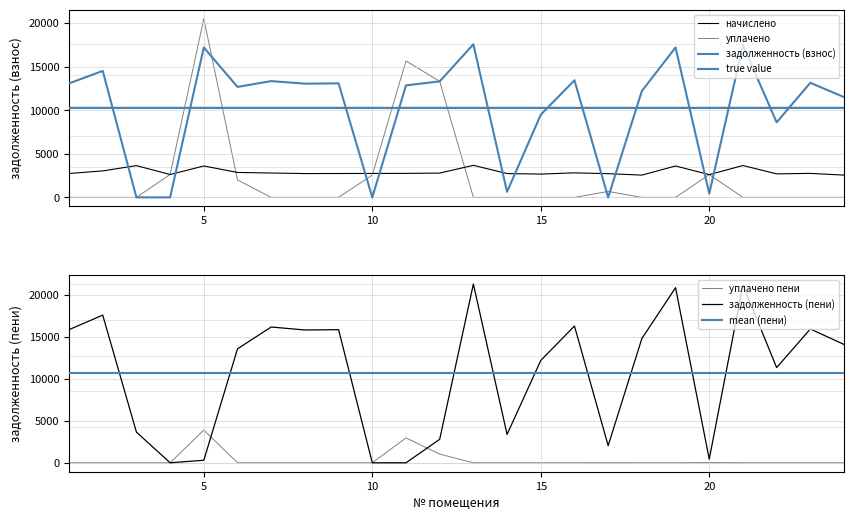

Is it true that начислено equals 3591.6 at 20?

False